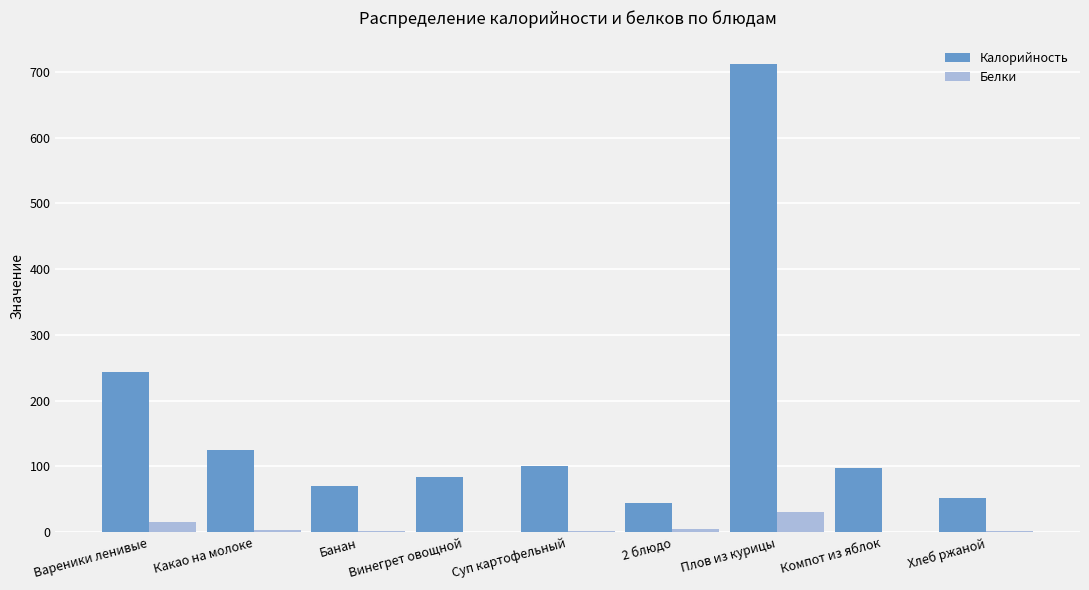

Is it true that Калорийность equals 1275.3 at Плов из курицы?

False